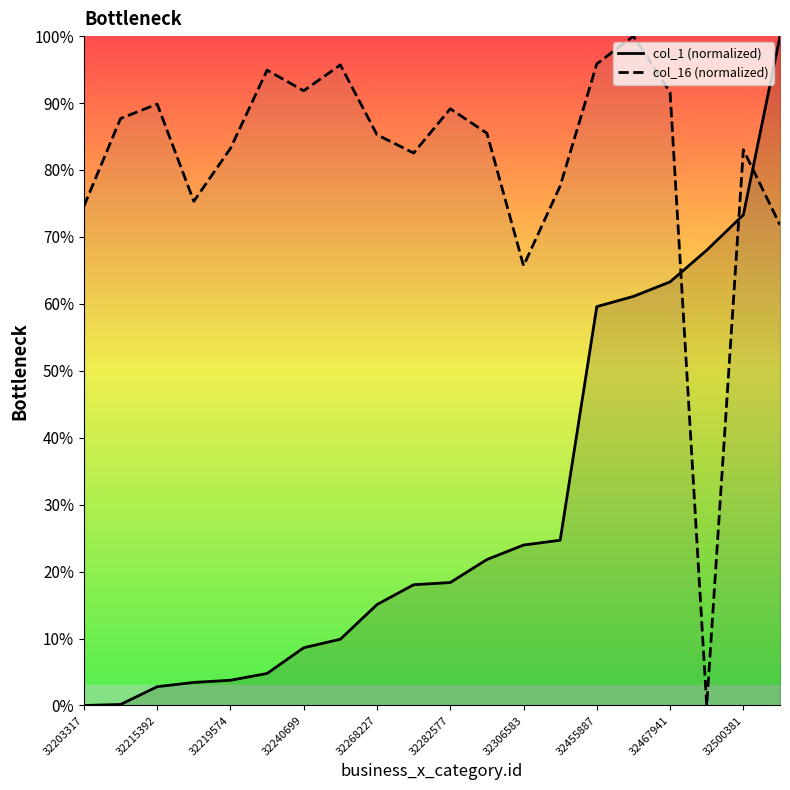

In col_16 (normalized), how many points are lower than both neighbors (excluding endpoints)?

5